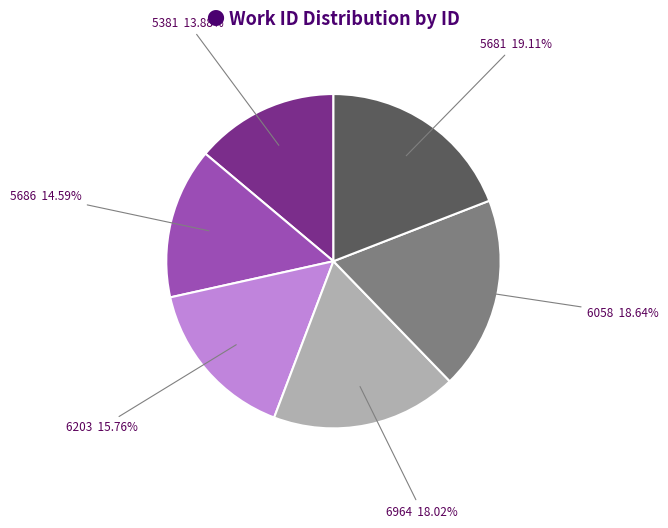

Which slice is the smallest?

5381